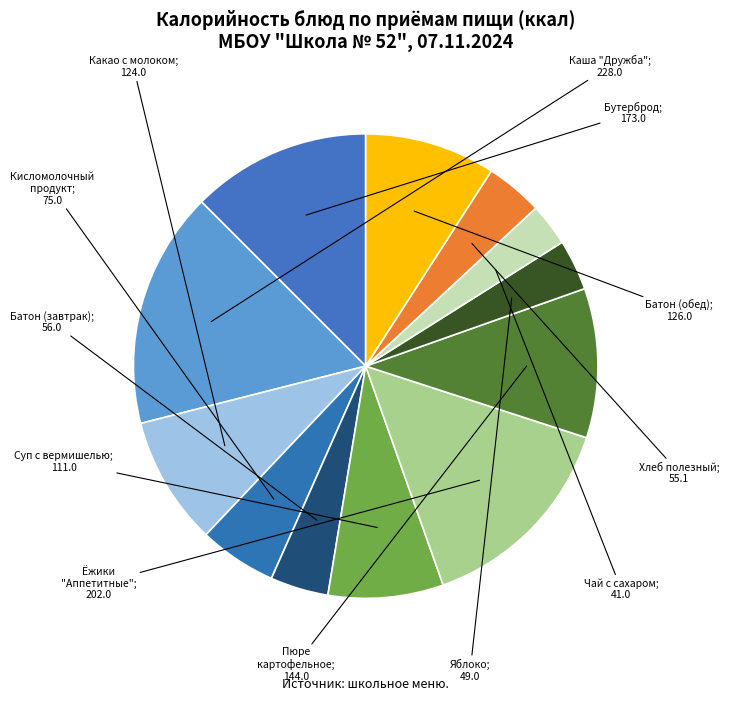

Count the number of slices in the pie.

12